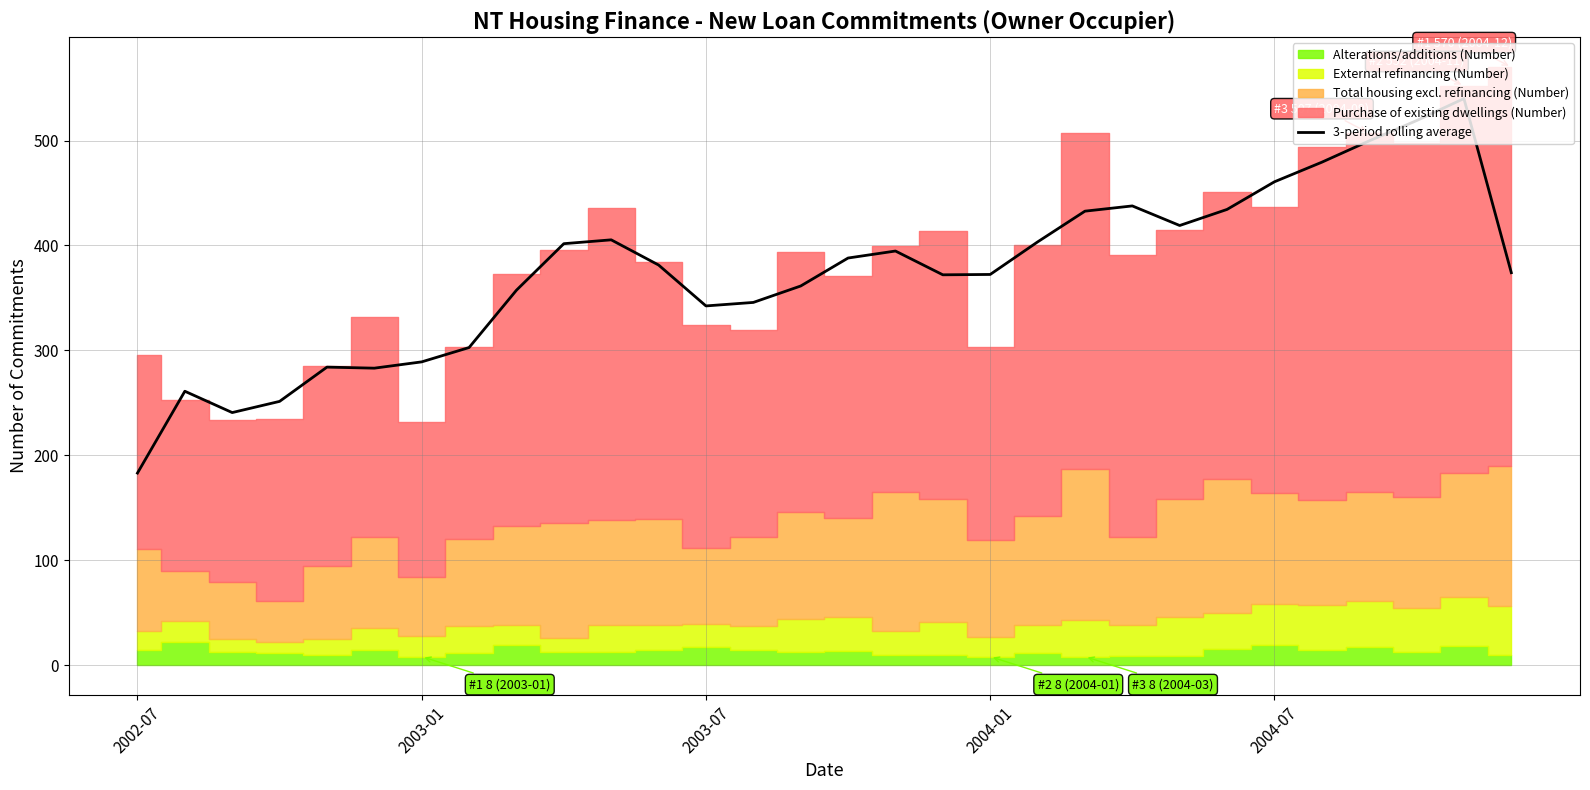

What position from the left is 26?

27